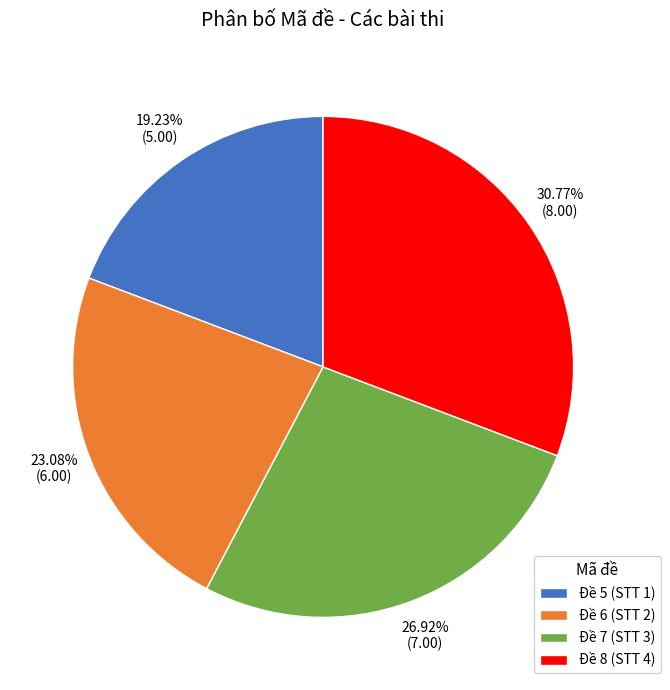

Rank the categories by value from highest to lowest.

Đề 8 (STT 4), Đề 7 (STT 3), Đề 6 (STT 2), Đề 5 (STT 1)